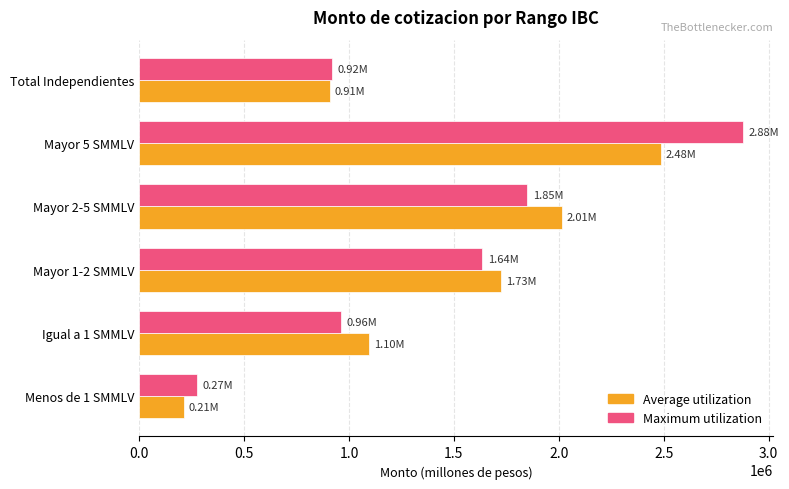

At how many categories does at least one series exceed 245124?

6